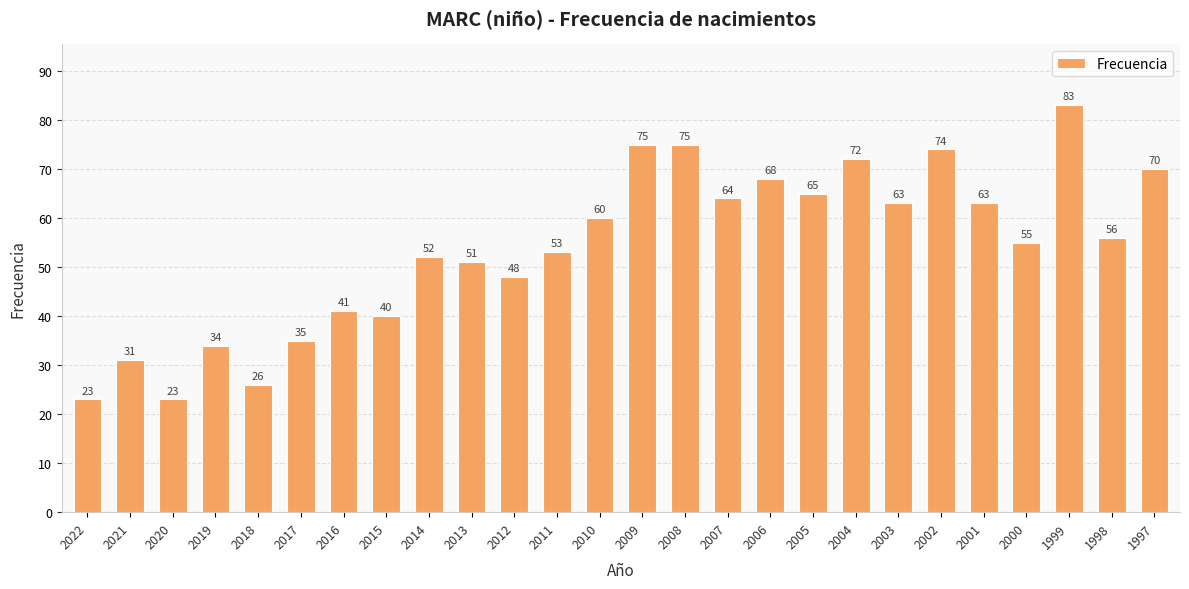

Reading left to right, what are all the values shown in this chart?

2022=23	2021=31	2020=23	2019=34	2018=26	2017=35	2016=41	2015=40	2014=52	2013=51	2012=48	2011=53	2010=60	2009=75	2008=75	2007=64	2006=68	2005=65	2004=72	2003=63	2002=74	2001=63	2000=55	1999=83	1998=56	1997=70